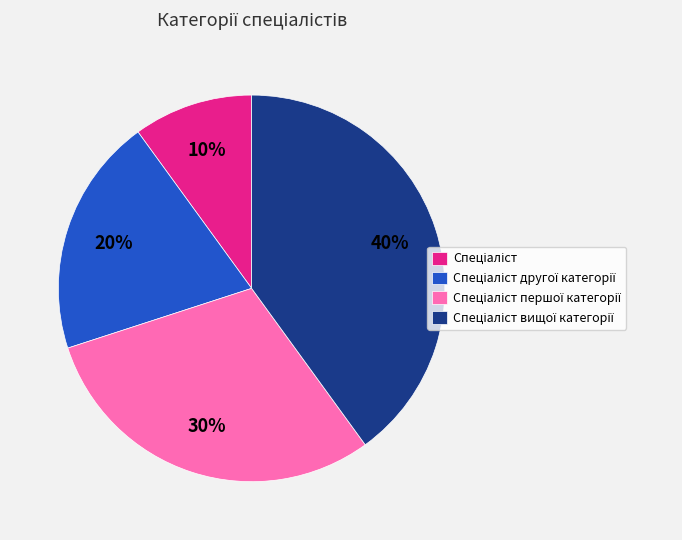

To the nearest percent, what is the difference between the largest and smallest slice percentages?

30%